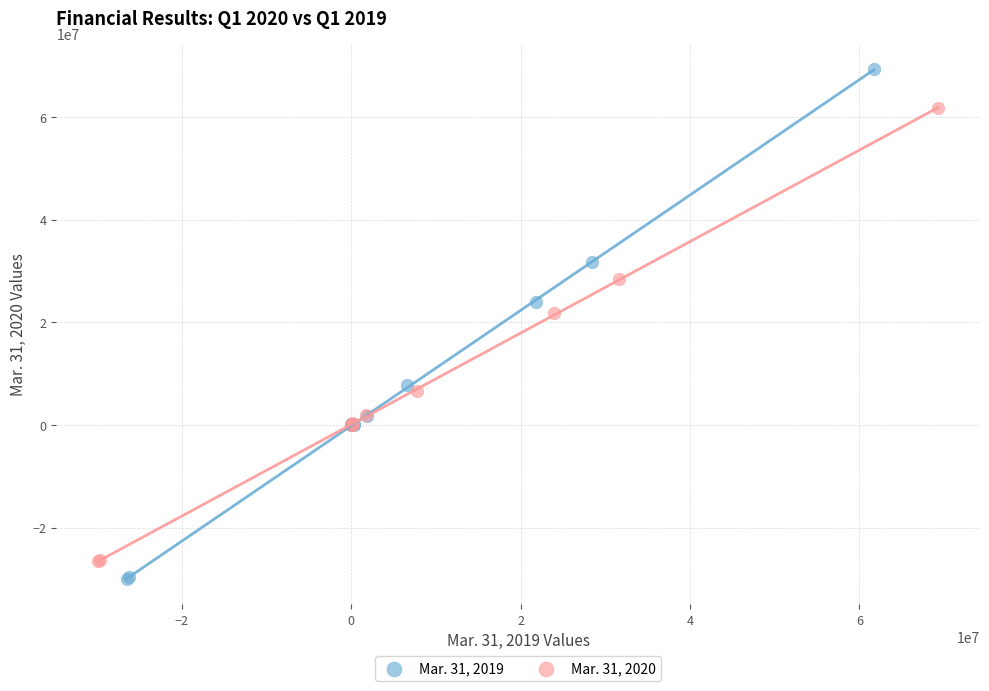

Which series has the widest spread of Y values?

Mar. 31, 2019